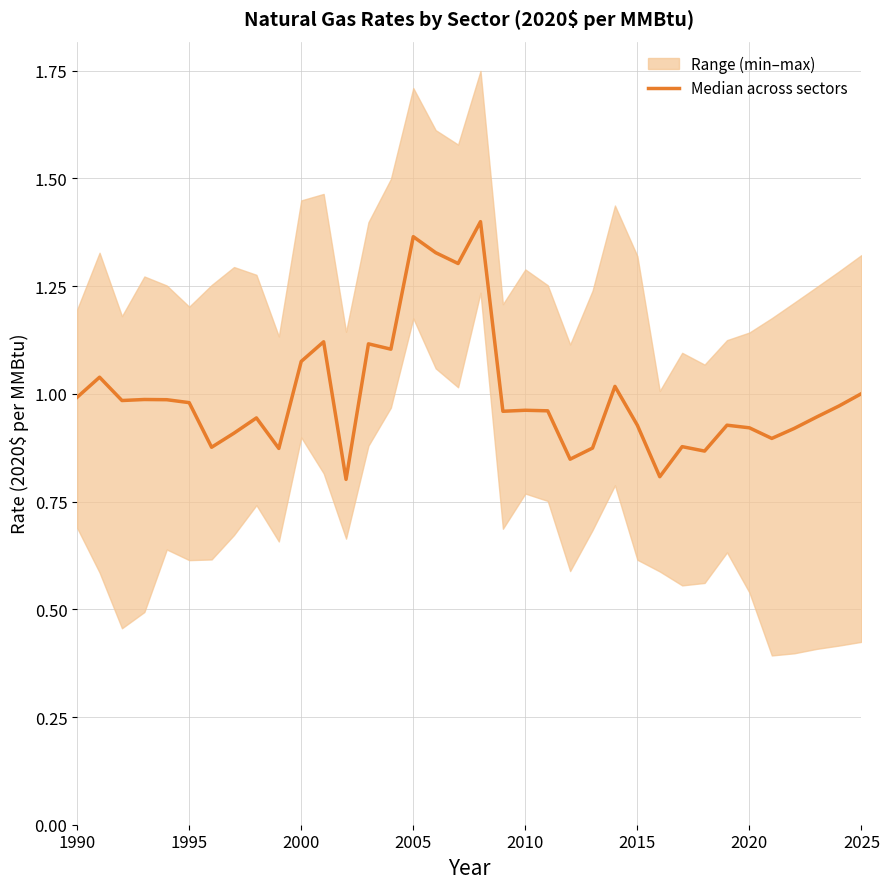

What is the difference between the second highest and minimum values?

0.6